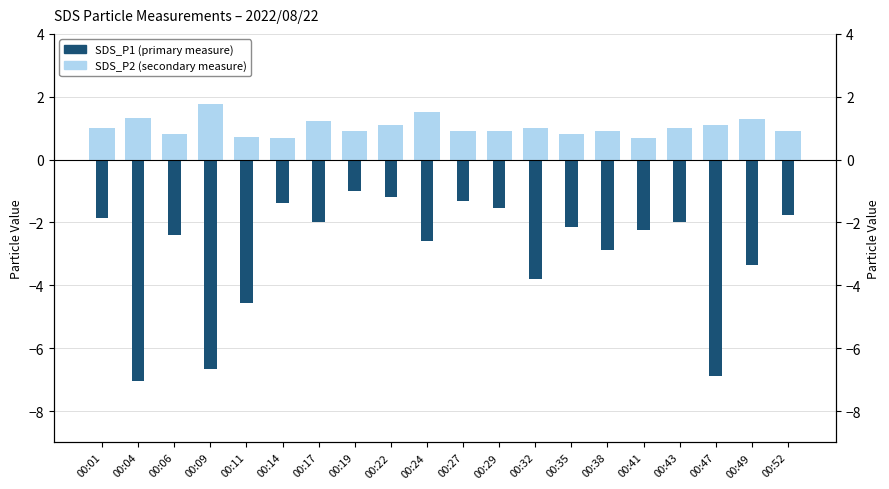

The SDS_P1 (Unusual cross-border measurement) series shows -1.6 at 00:06. True or false?

False